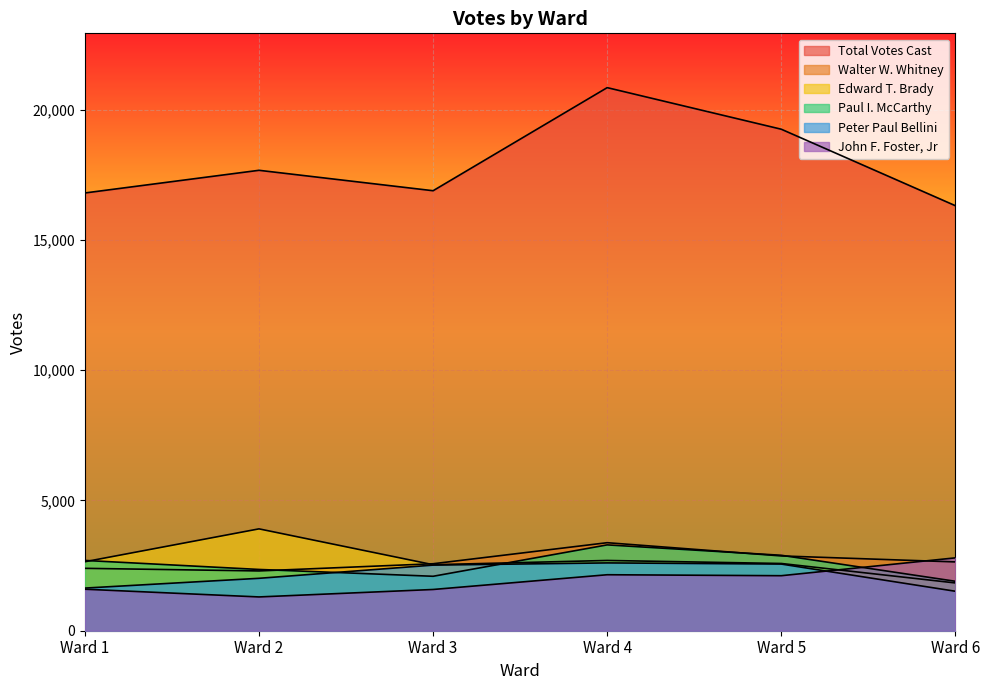

What is the approximate value of Walter W. Whitney at Ward 4, to the nearest 10?

3380